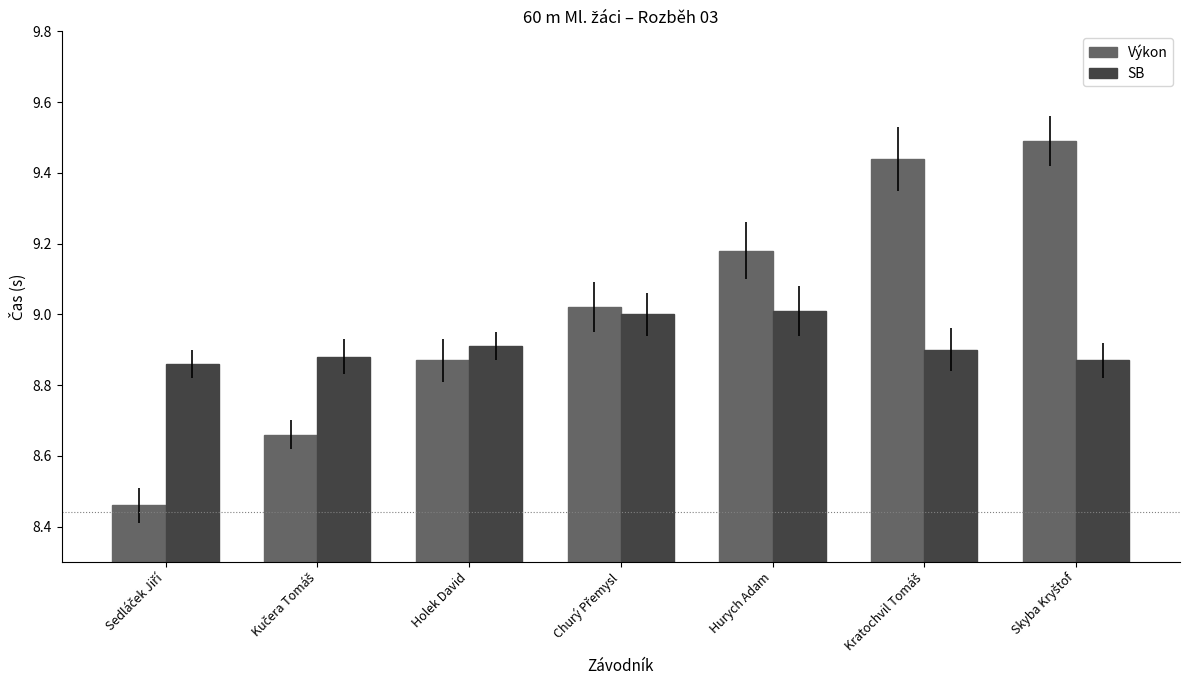

What is the maximum value shown in the chart?

9.5